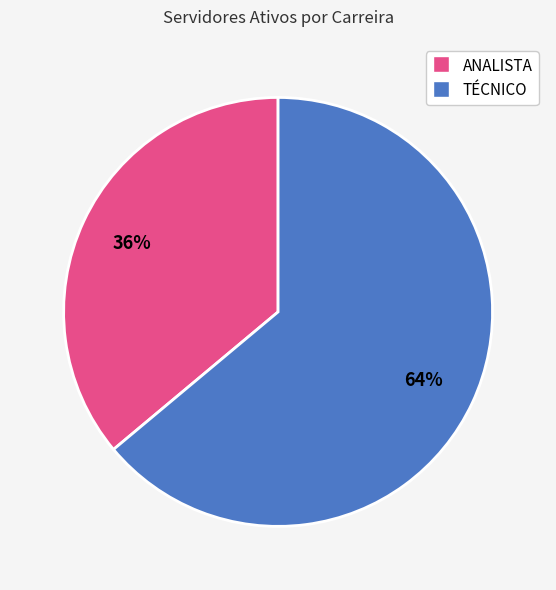

Combined, do TÉCNICO and ANALISTA account for over 50%?

Yes